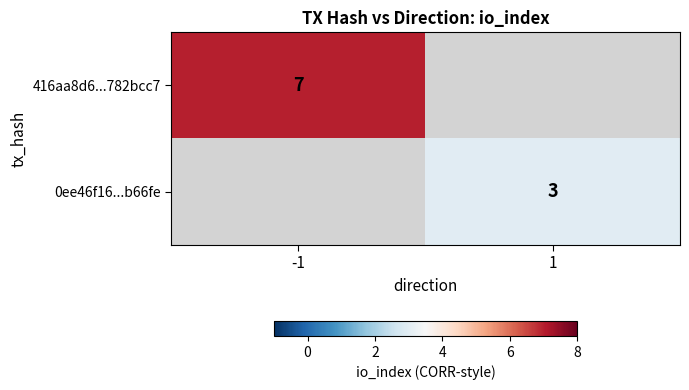

The value of 0ee46f16...b66fe at 1 is 3. True or false?

True